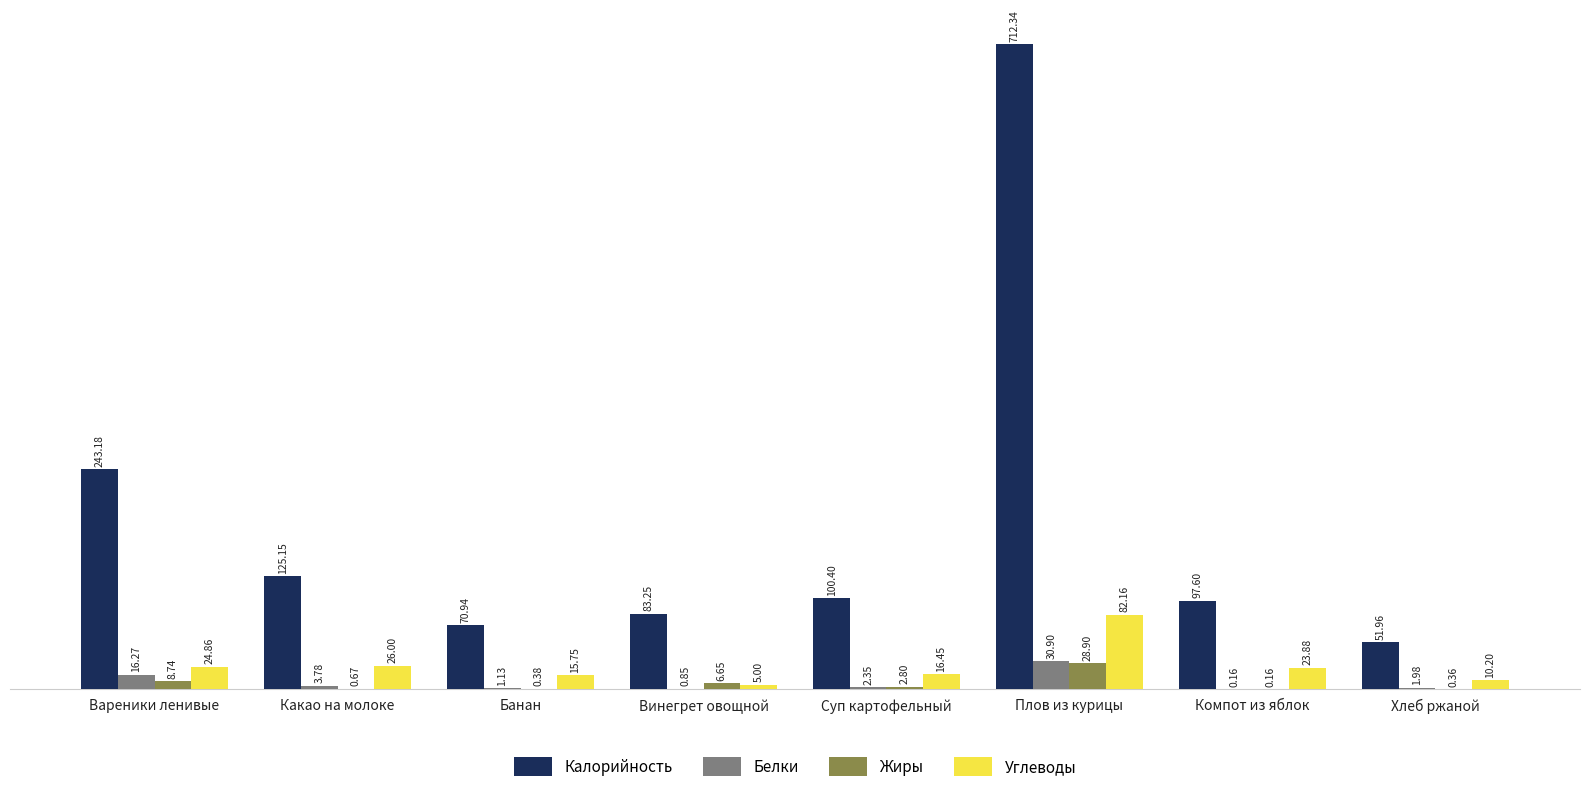

What is the total value across all series at Суп картофельный?

122.0